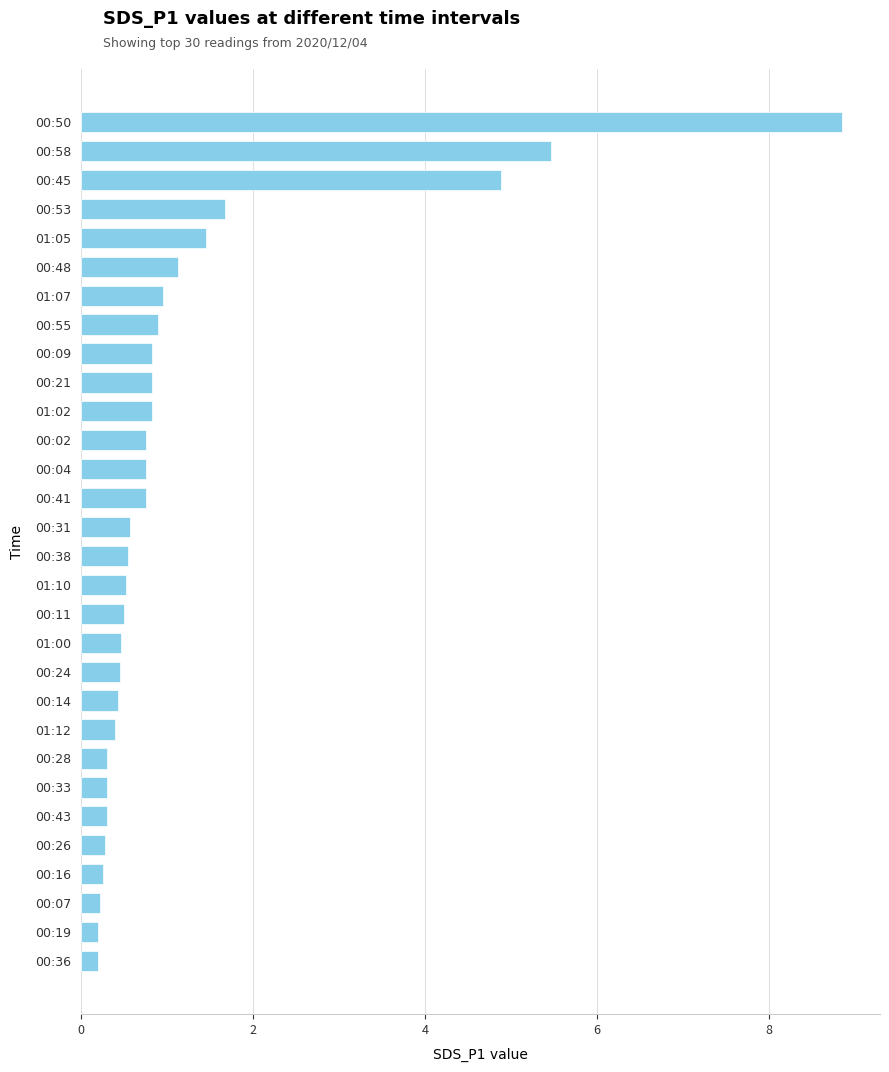

At which label is the value closest to 4?

00:45